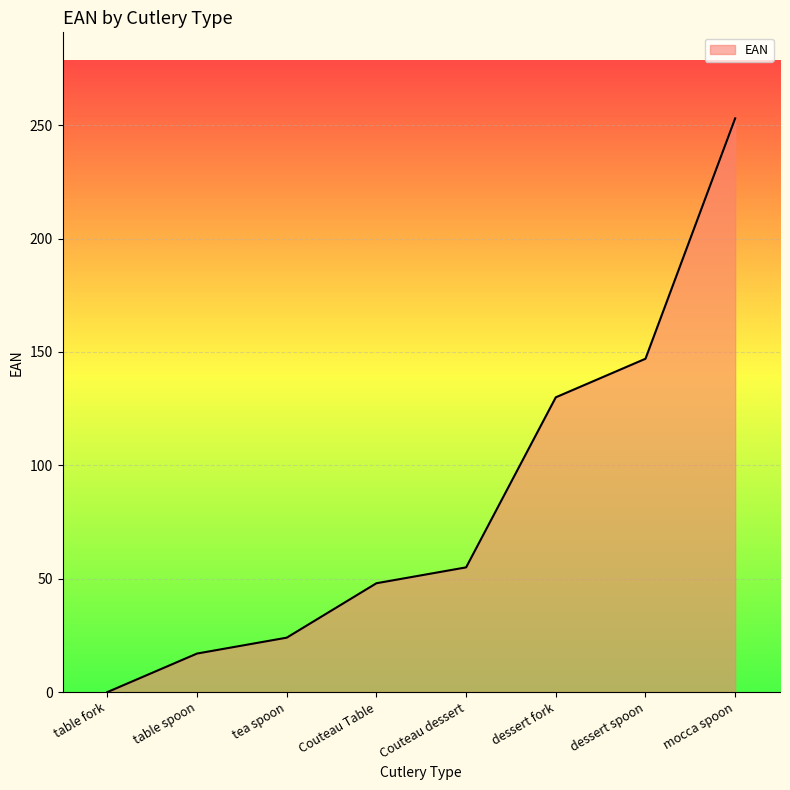

Reading left to right, list all the values displayed in this chart.

table fork=0	table spoon=17	tea spoon=24	Couteau Table=48	Couteau dessert=55	dessert fork=130	dessert spoon=147	mocca spoon=253